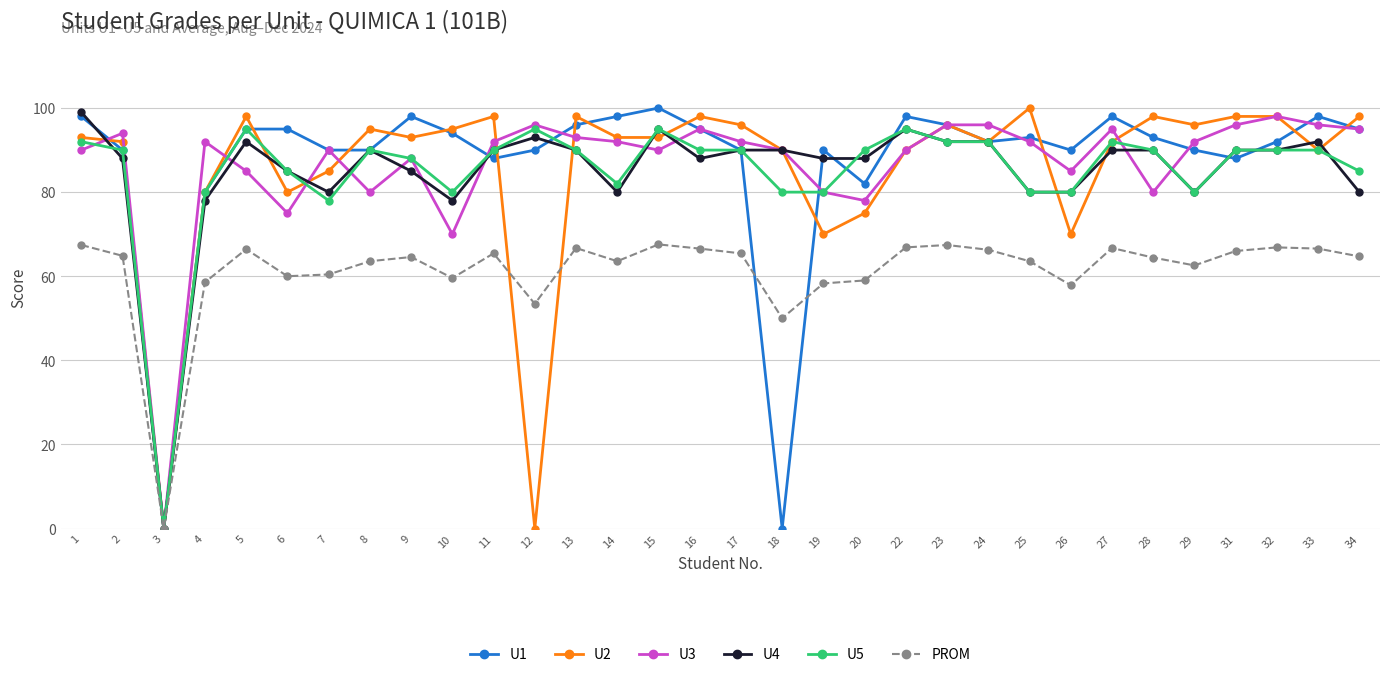

How many data points does each series have?

32